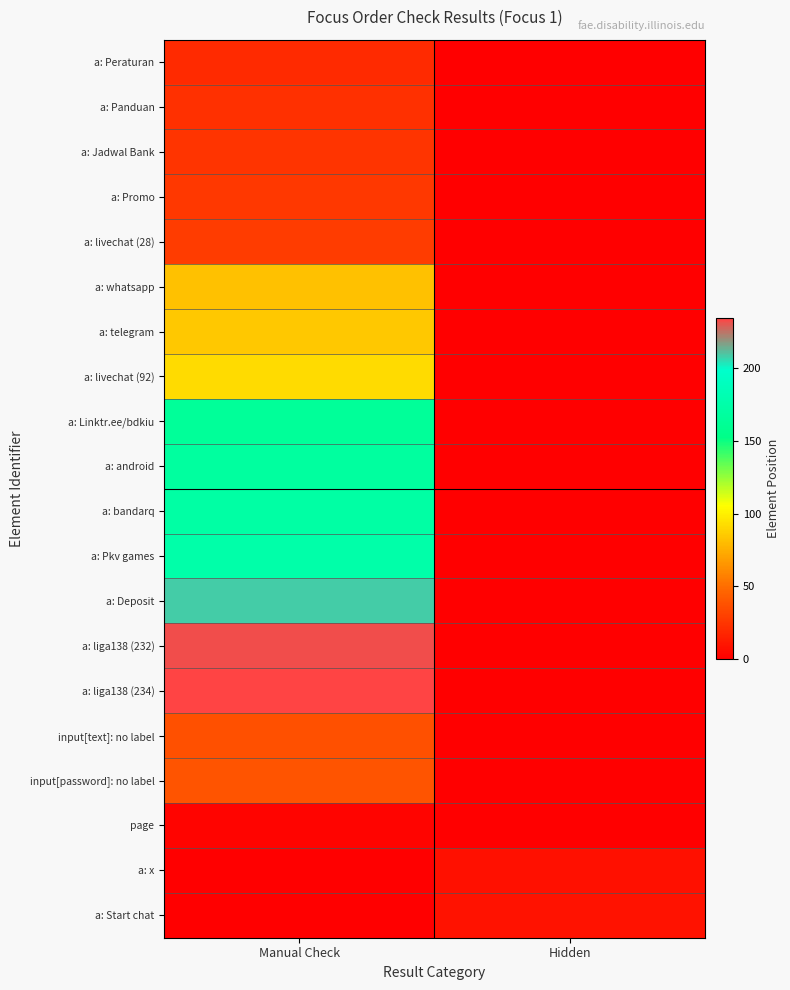

What is the total value across all series at Hidden?

17